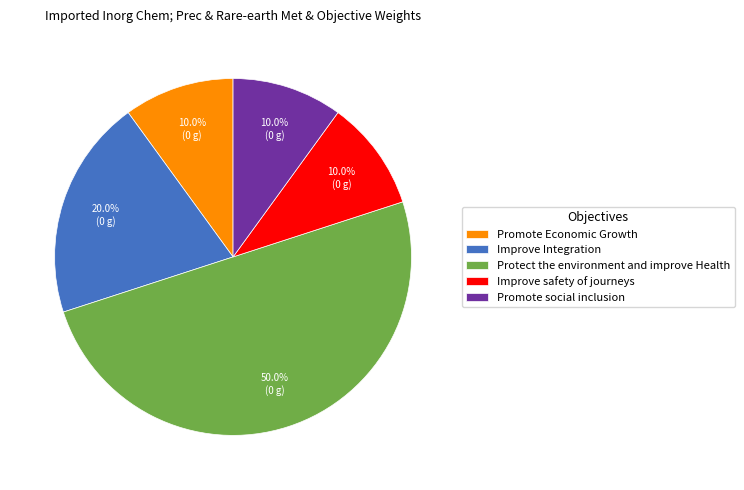

Approximately how many times larger is the value at Improve Integration compared to Promote social inclusion?

2.0